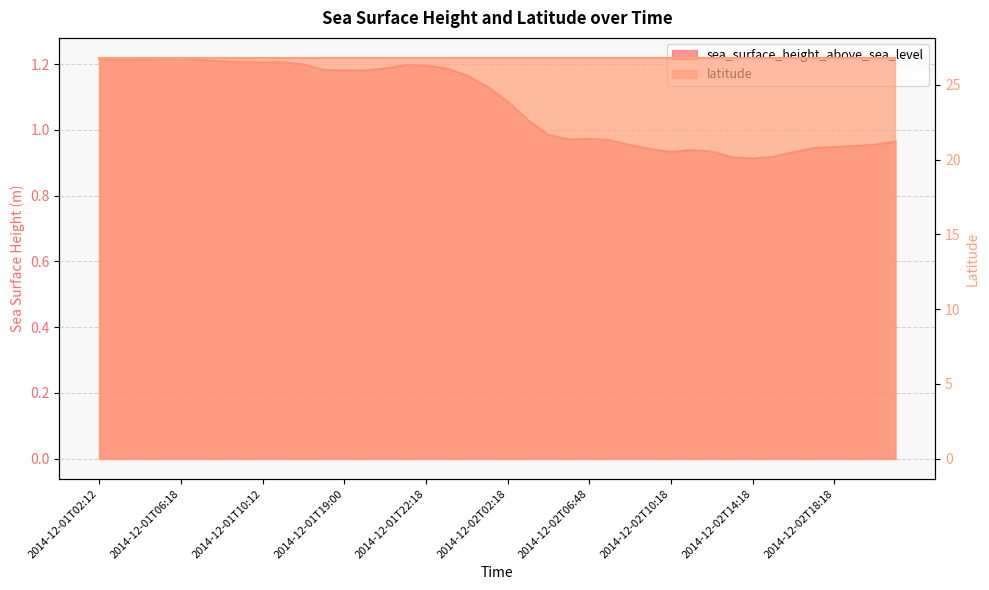

What is the label of the 26th point from the right?

2014-12-01T20:12